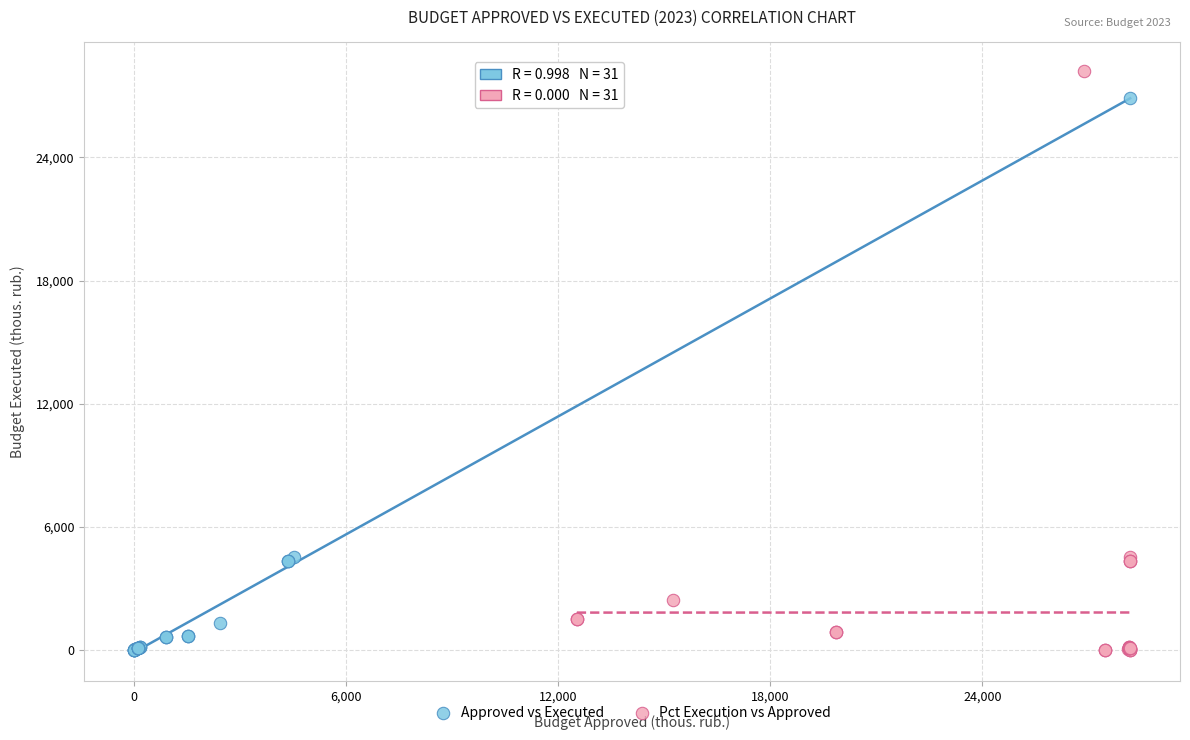

Which series has the largest Y range (max minus min)?

Pct Execution vs Approved